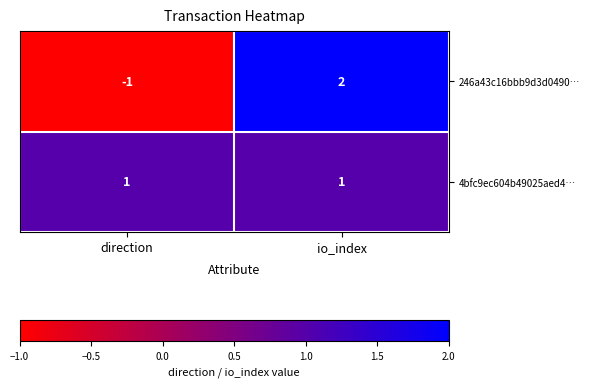

Is the value of 4bfc9ec604b49025aed4… at direction greater than the value of 246a43c16bbb9d3d0490… at direction?

Yes